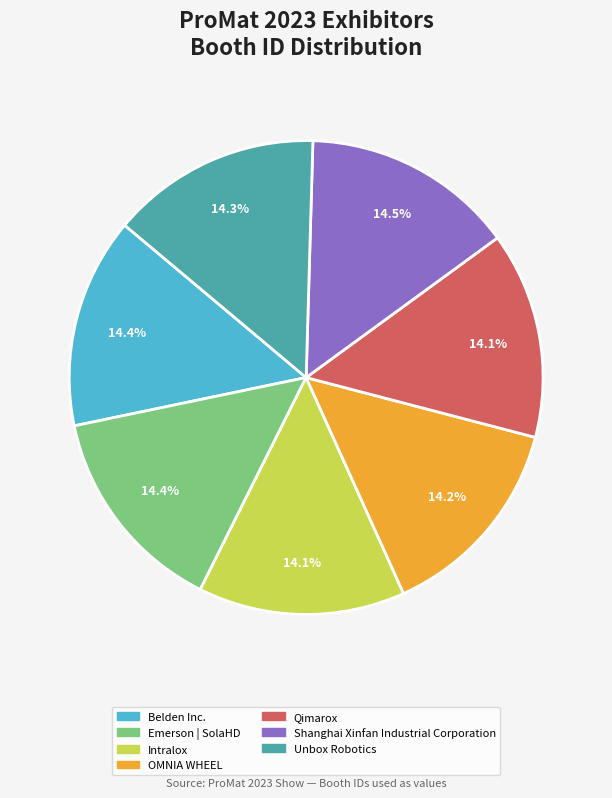

Is there any slice that represents more than half of the pie?

No